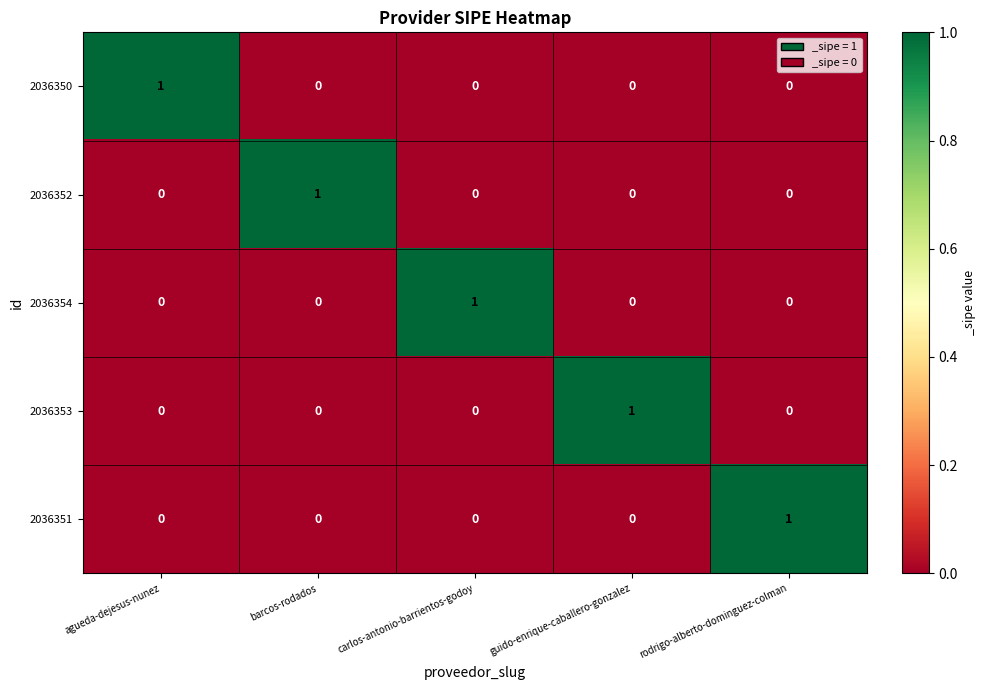

Reading left to right, extract all data points from this chart.

2036350: 1	0	0	0	0
2036352: 0	1	0	0	0
2036354: 0	0	1	0	0
2036353: 0	0	0	1	0
2036351: 0	0	0	0	1